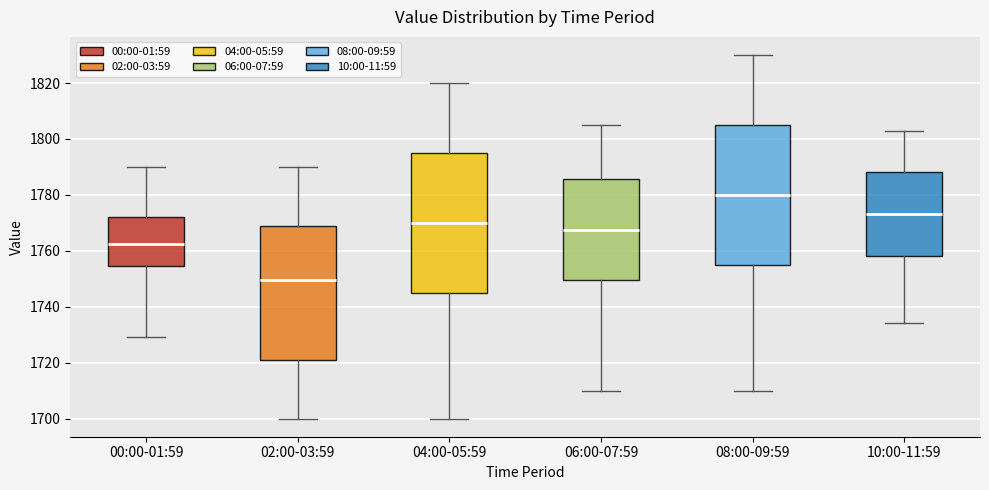

Where is the lower edge of the box for 00:00-01:59 on the y-axis? The values are not printed on the chart, so give them approximately, as read against the axis.

1754